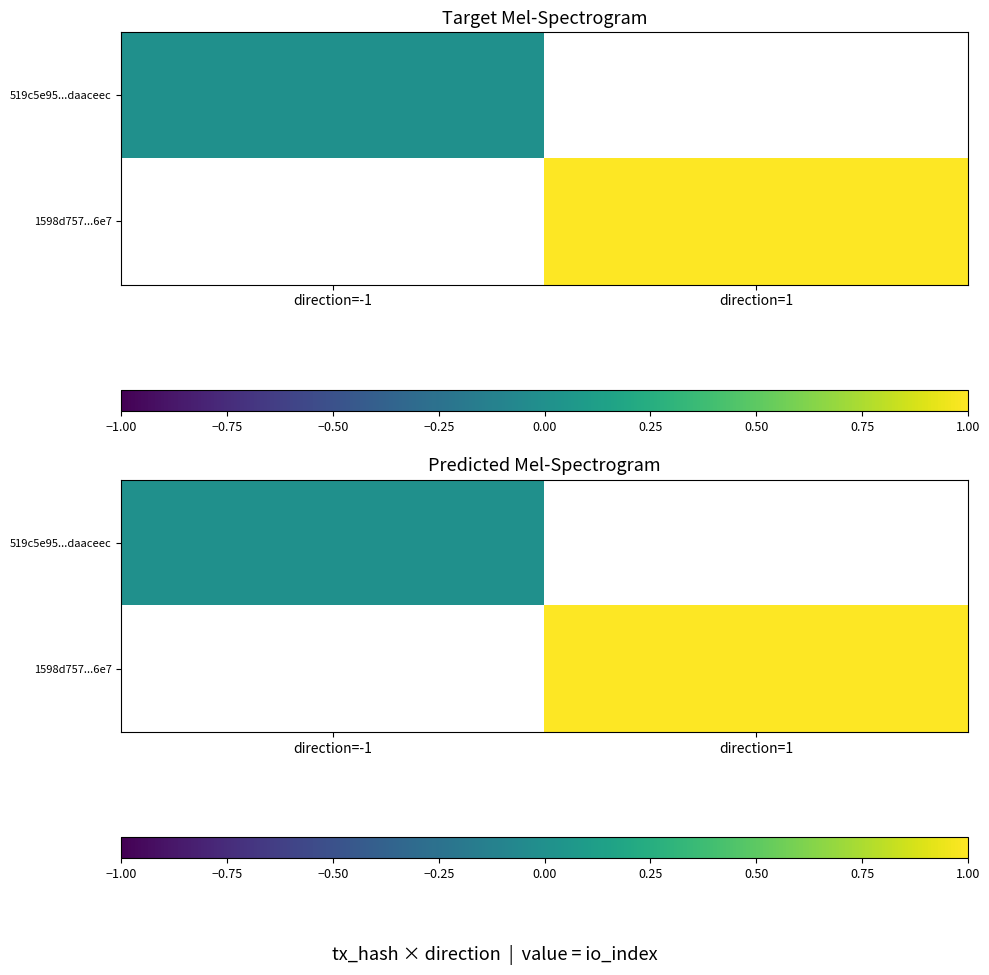

Rank the categories by 519c5e95...daaceec value from highest to lowest.

direction=-1, direction=1